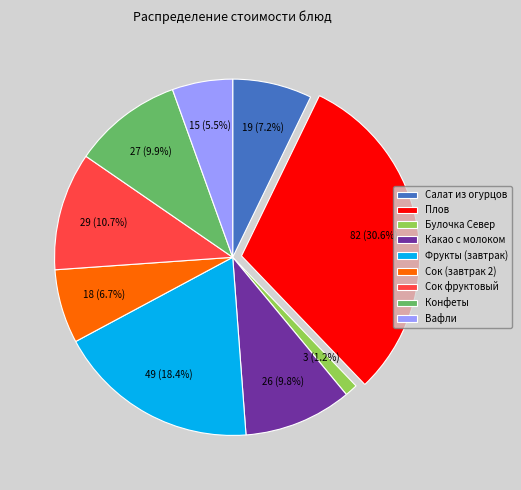

To the nearest percent, what is the average slice percentage?

11%